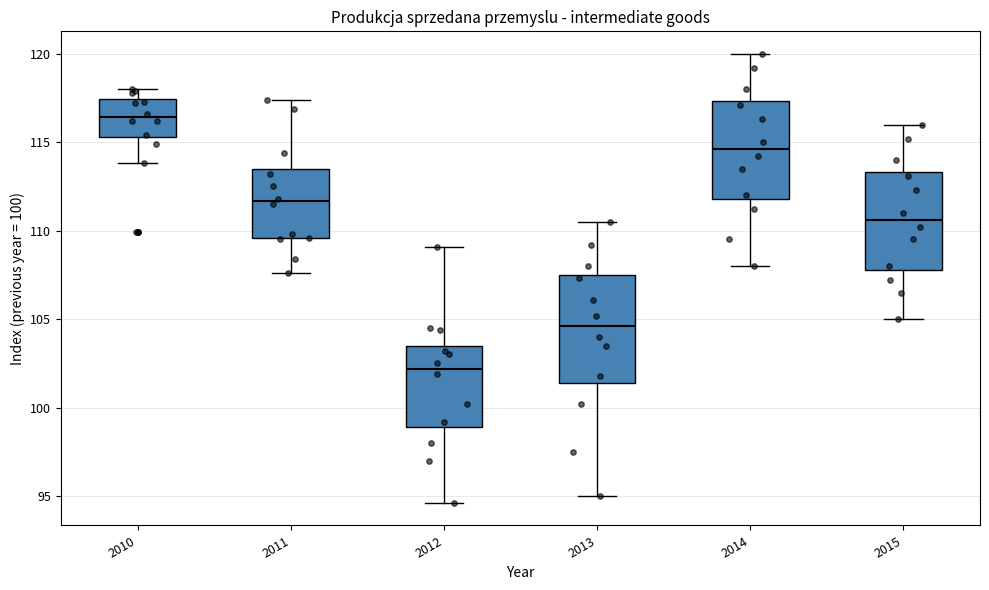

Reading left to right, read every box against the y-axis: the position of its median line, the range the box covers, and the ends of its whiskers. The values are not printed on the chart, so give them approximately, as read against the axis.

2010: median 116.5, box 115.5 to 117.5, whiskers 114.0 to 118.0
2011: median 111.5, box 109.5 to 113.5, whiskers 107.5 to 117.5
2012: median 102.0, box 99.0 to 103.5, whiskers 94.5 to 109.0
2013: median 104.5, box 101.5 to 107.5, whiskers 95.0 to 110.5
2014: median 114.5, box 112.0 to 117.5, whiskers 108.0 to 120.0
2015: median 110.5, box 108.0 to 113.5, whiskers 105.0 to 116.0